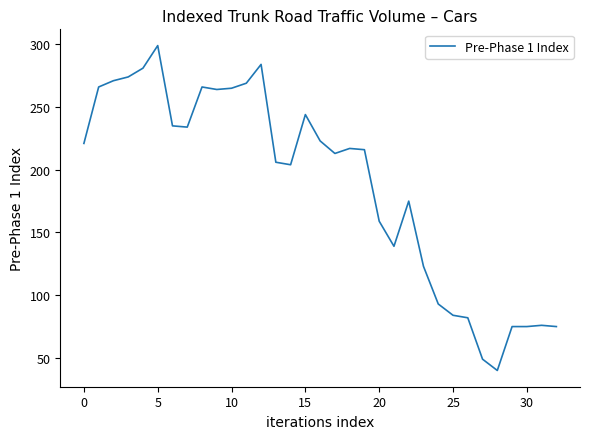

What is the difference between the maximum and minimum values?

259